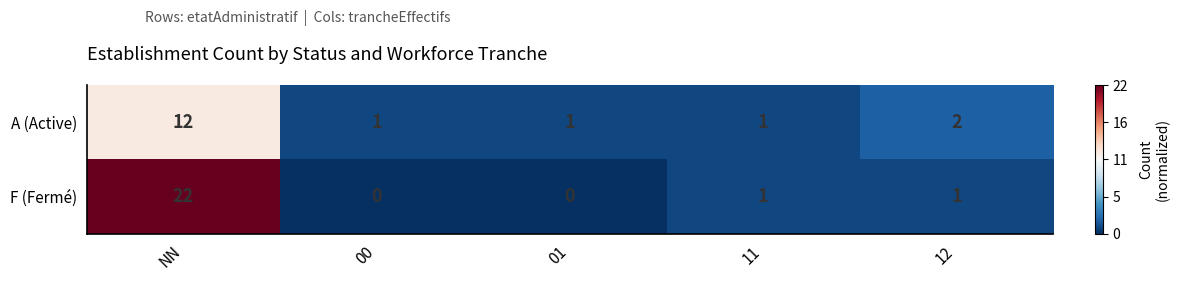

What is the smallest value displayed?

0